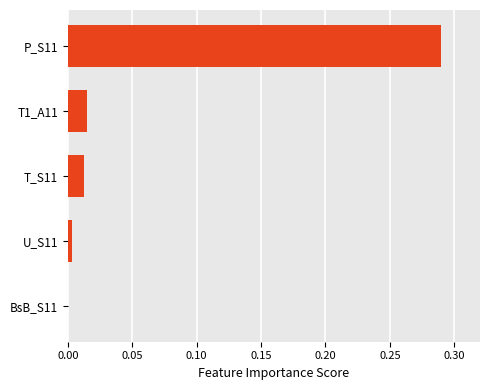

At which category does the chart reach its peak across all series?

P_S11